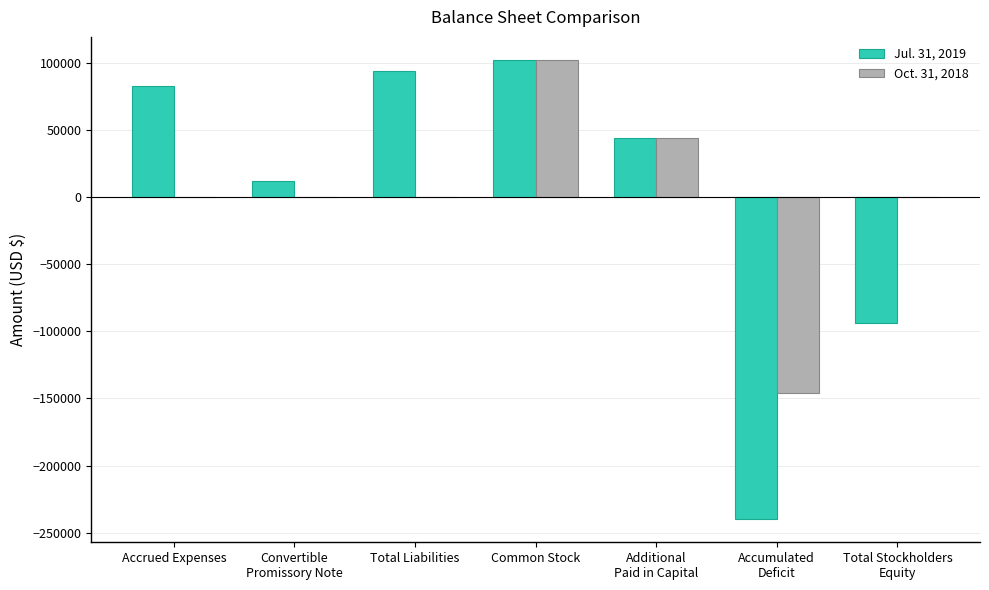

Is it true that Oct. 31, 2018 equals 102141 at Common Stock?

True